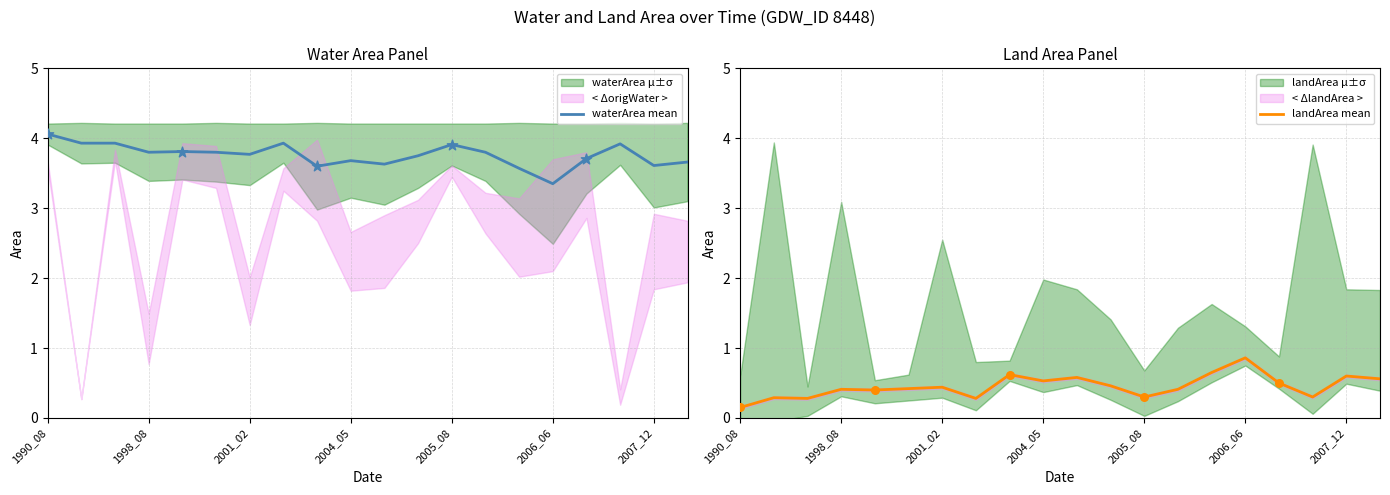

At how many categories does at least one series exceed 3?

20